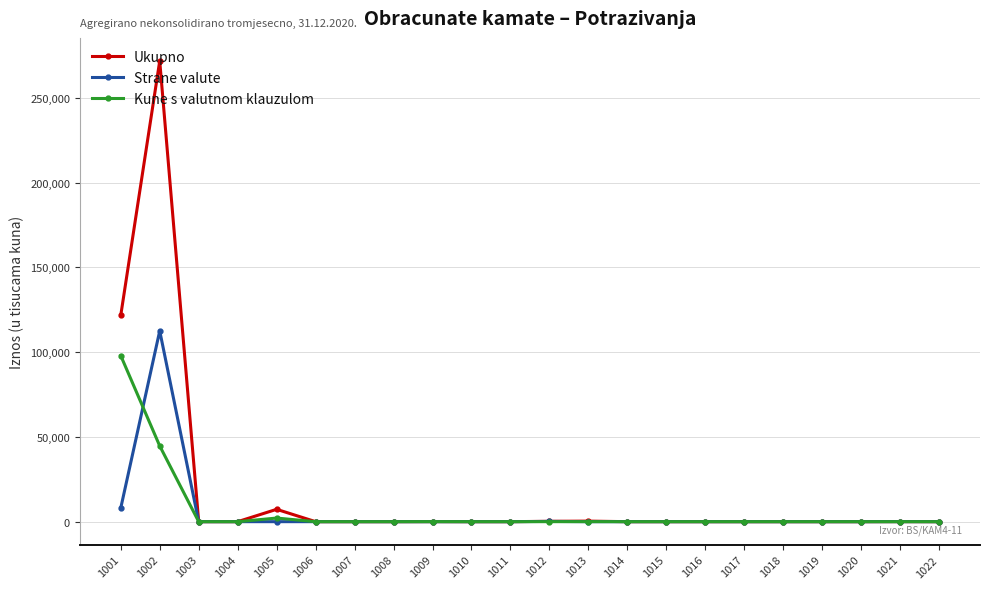

Between which two adjacent categories do Strane valute and Kune s valutnom klauzulom first intersect?

1001 and 1002